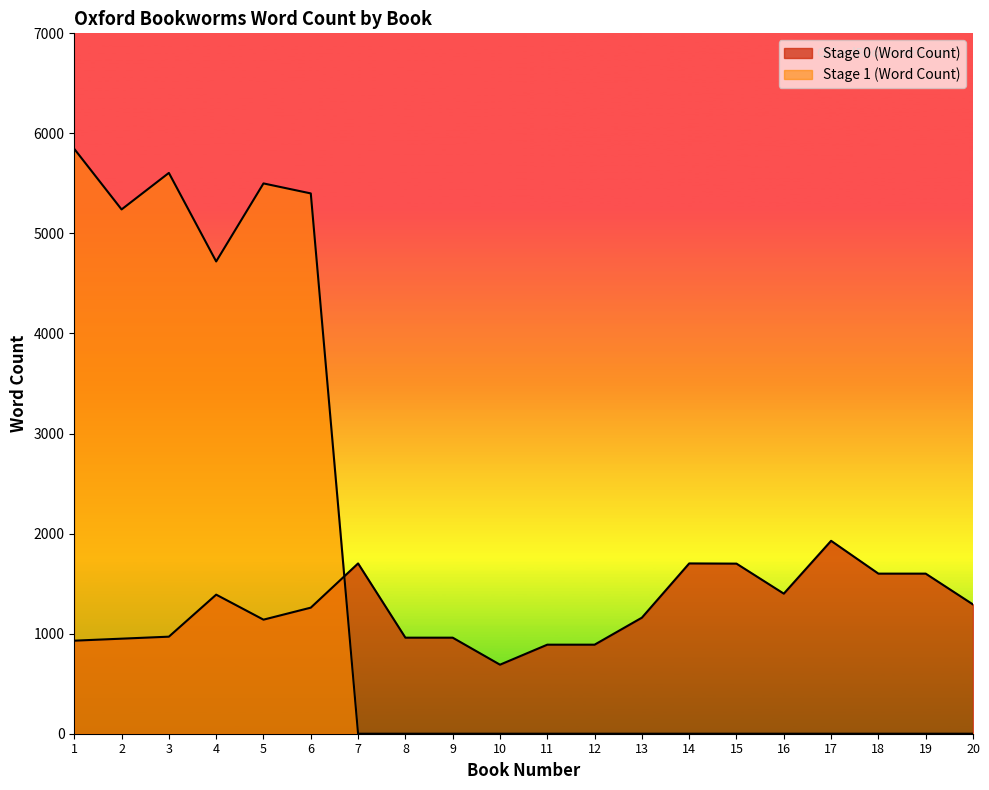

Where does the Stage 0 (Word Count) series first go above 1260?

4